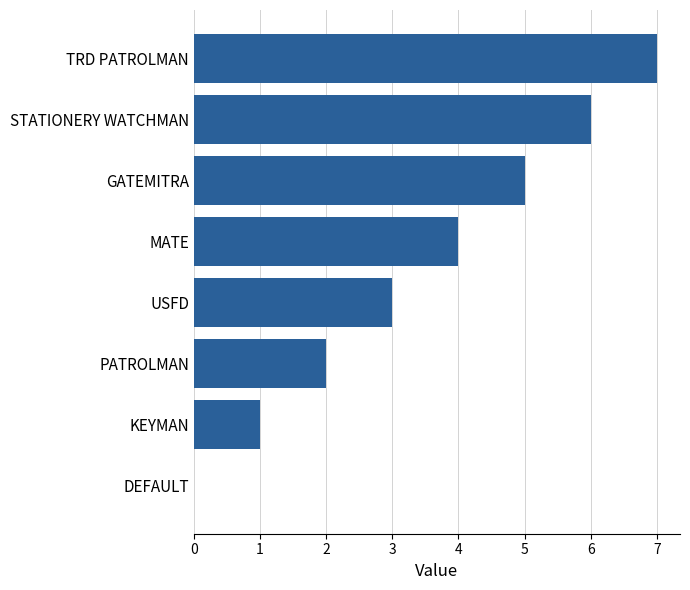

Does the chart contain stacked bars?

No